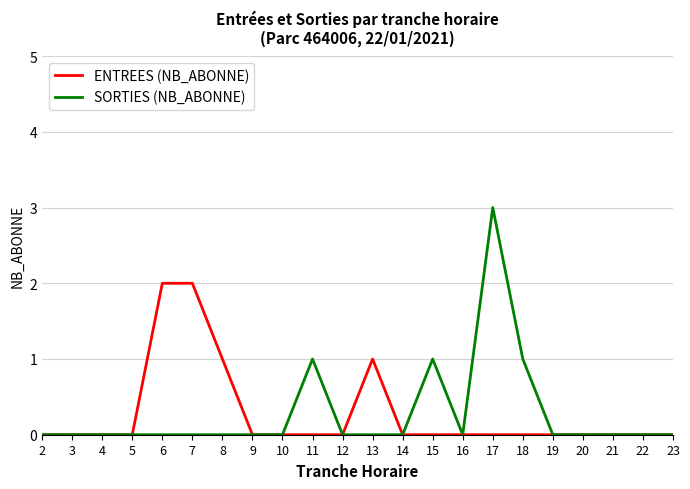

Is it true that ENTREES (NB_ABONNE) equals 0 at 16?

True